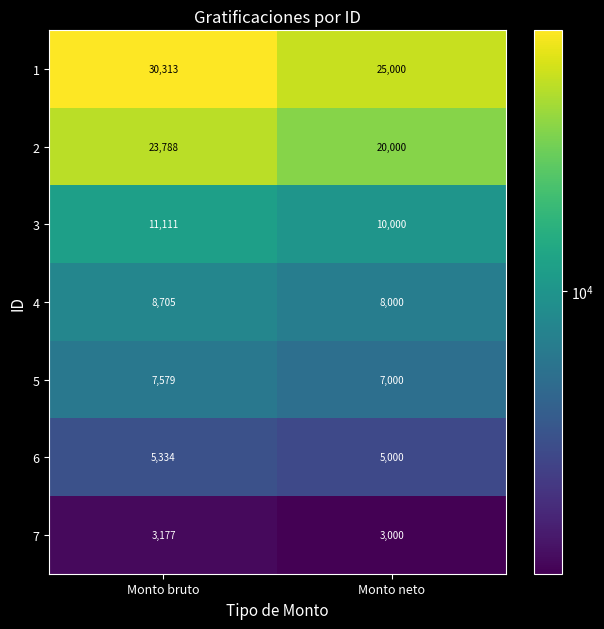

Rank the series at Monto neto from lowest to highest value.

7, 6, 5, 4, 3, 2, 1